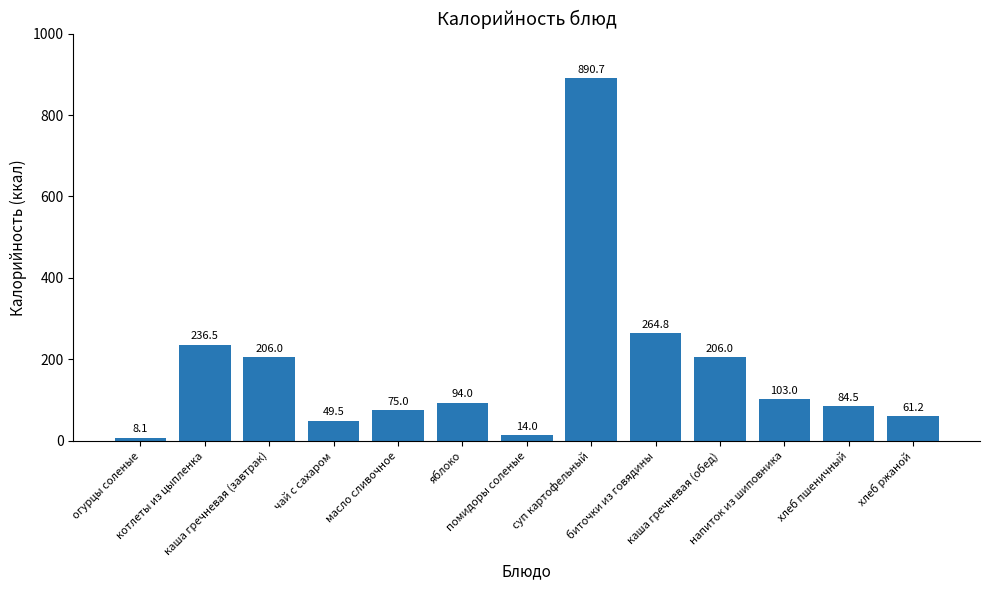

The chart shows a value of 84.5 at хлеб пшеничный. True or false?

True